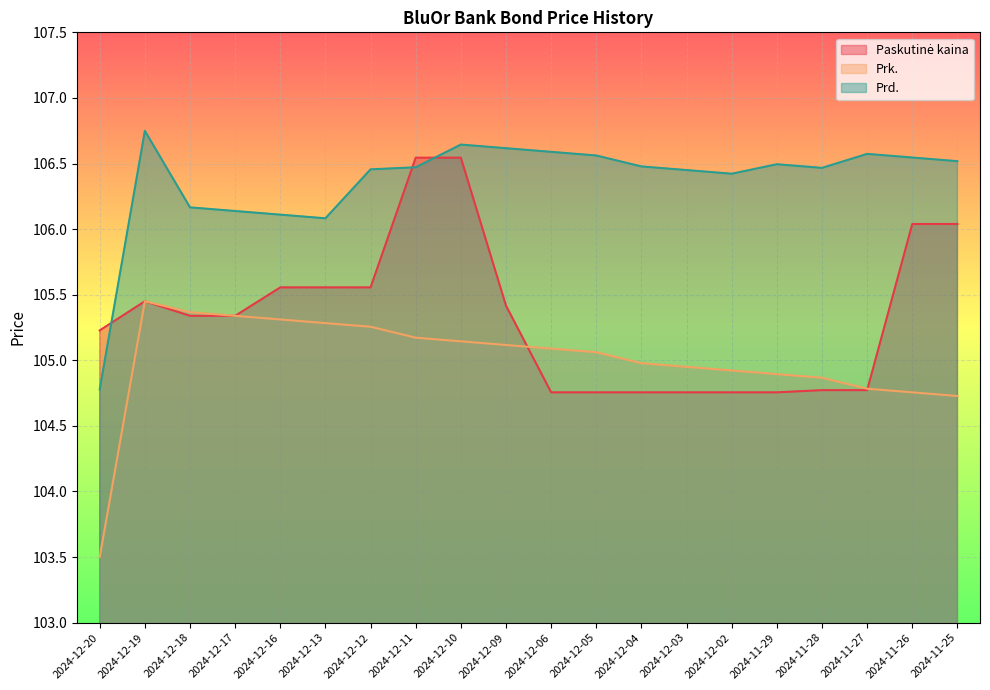

What is the label of the 19th point from the left?

2024-11-26